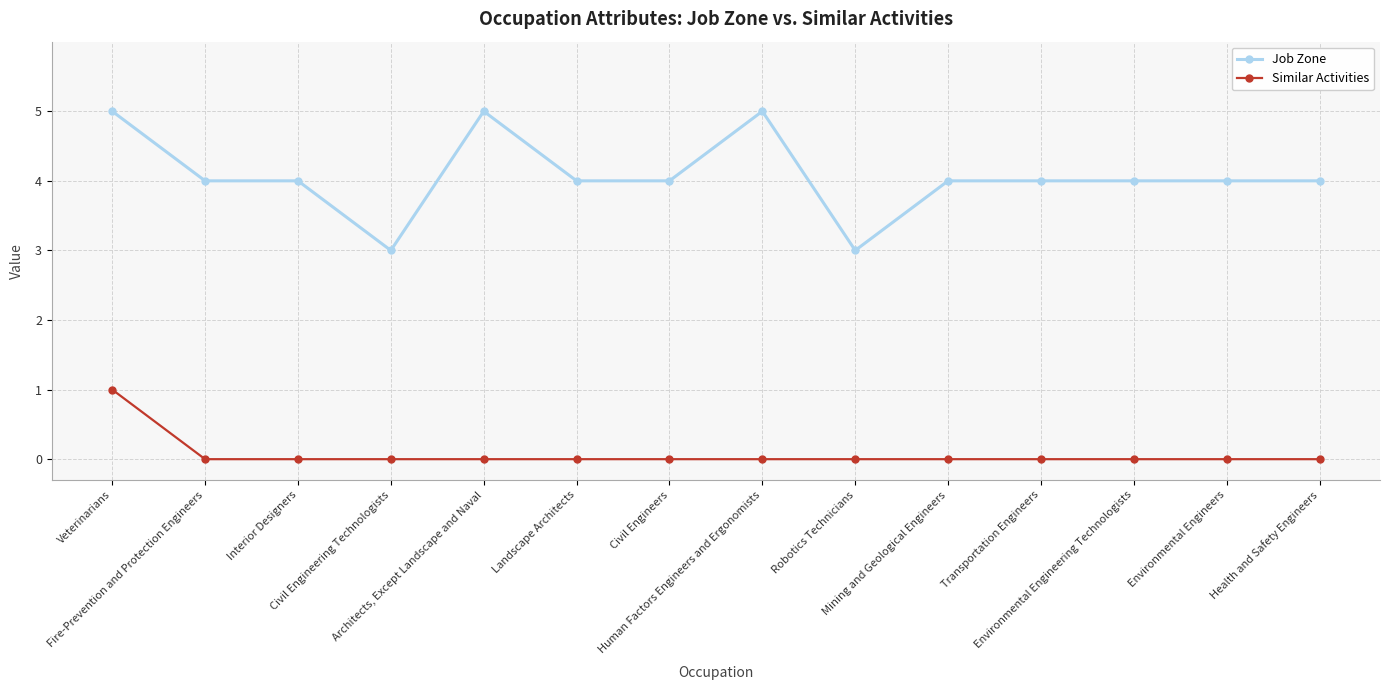

True or false: Job Zone has more than 0 interior local peaks.

True